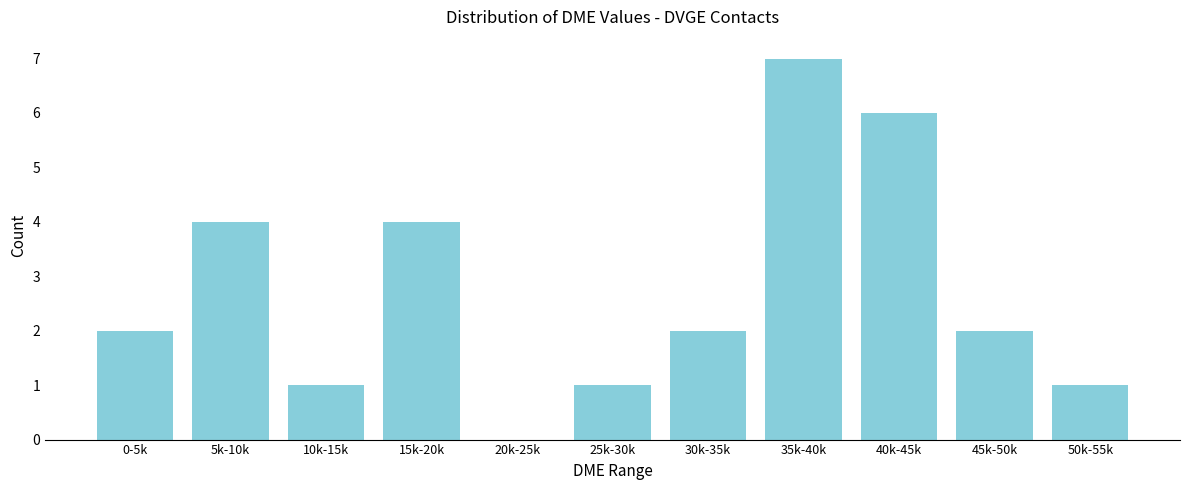

Reading left to right, list all the values displayed in this chart.

0-5k=2	5k-10k=4	10k-15k=1	15k-20k=4	20k-25k=0	25k-30k=1	30k-35k=2	35k-40k=7	40k-45k=6	45k-50k=2	50k-55k=1